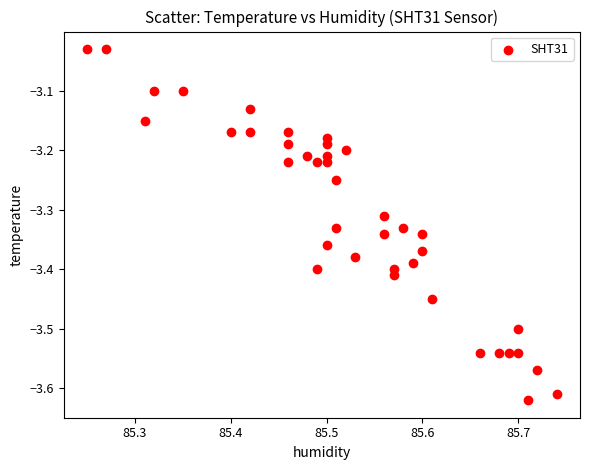

What is the range of X values (max minus min)?

0.5